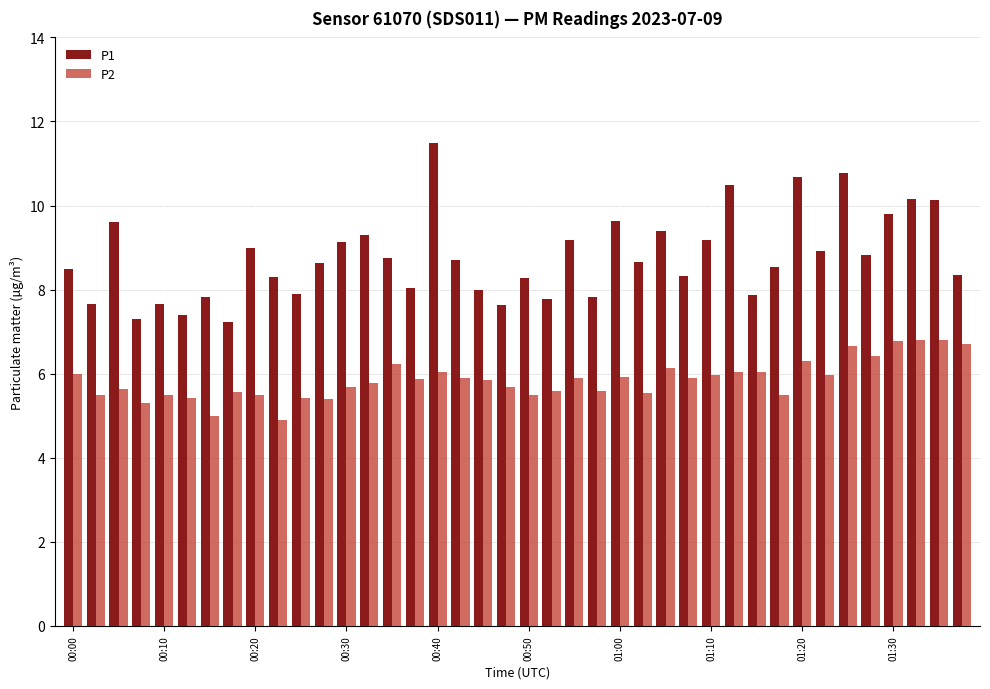

Which series has the widest spread of values?

P1